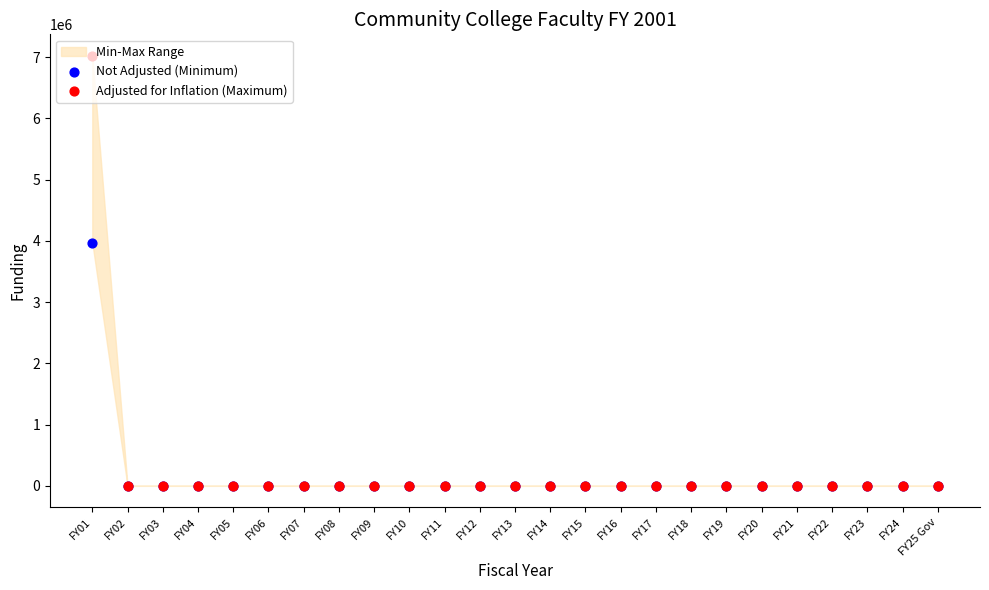

Which series has the largest Y range (max minus min)?

Adjusted for Inflation (Maximum)